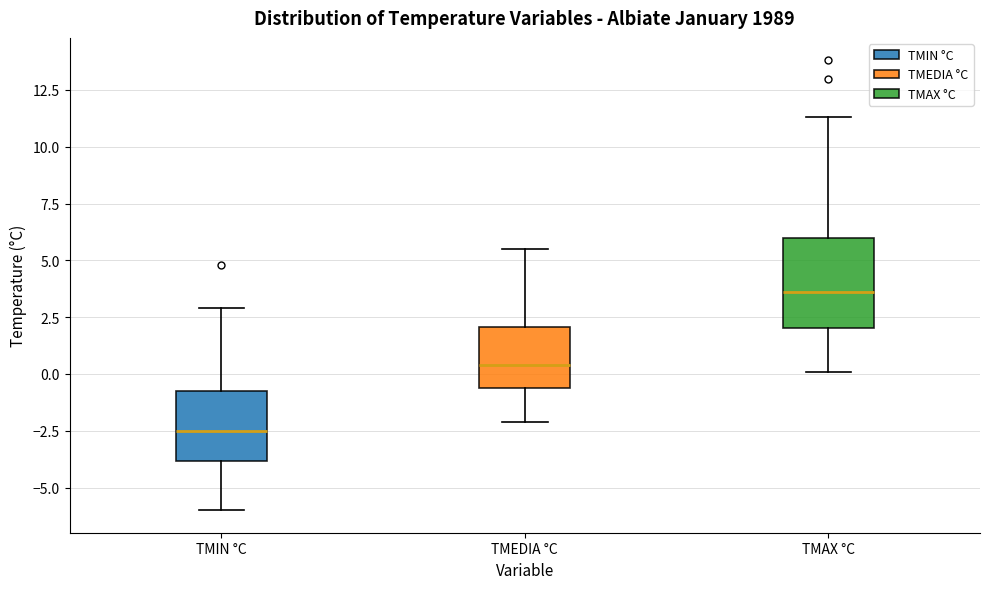

Reading left to right, read every box against the y-axis: the position of its median line, the range the box covers, and the ends of its whiskers. The values are not printed on the chart, so give them approximately, as read against the axis.

TMIN °C: median -2.5, box -4.0 to -0.5, whiskers -6.0 to 3.0
TMEDIA °C: median 0.5, box -0.5 to 2.0, whiskers -2.0 to 5.5
TMAX °C: median 3.5, box 2.0 to 6.0, whiskers 0.0 to 11.5